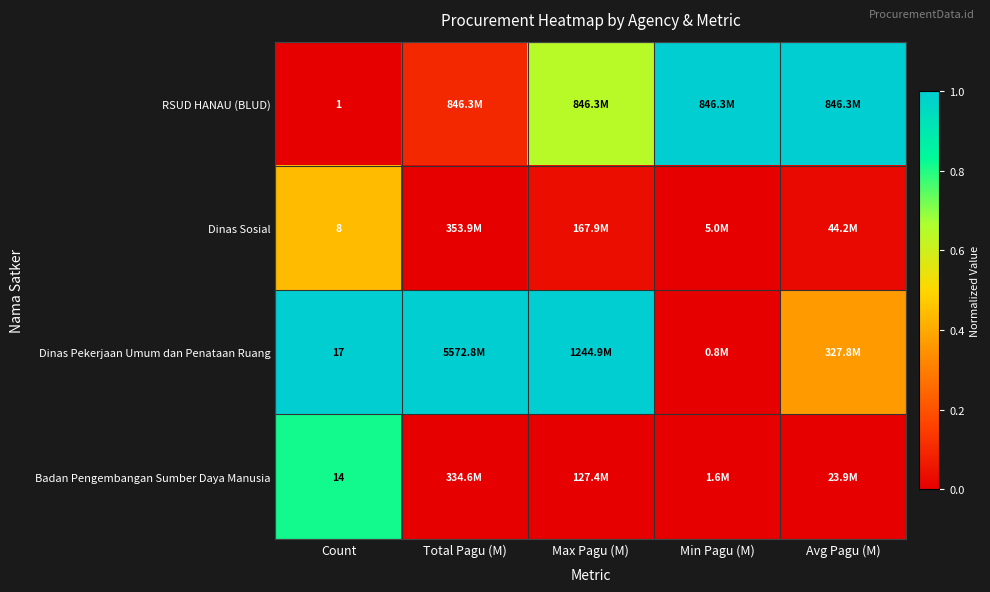

Rank the series at Count from highest to lowest value.

Dinas Pekerjaan Umum dan Penataan Ruang, Badan Pengembangan Sumber Daya Manusia, Dinas Sosial, RSUD HANAU (BLUD)